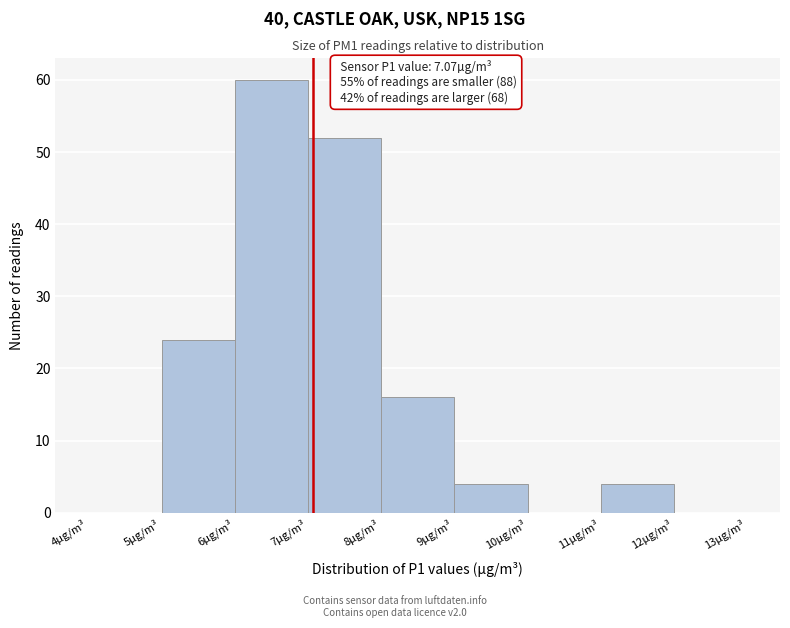

Which range on the x-axis has the tallest bar?

6 to 7